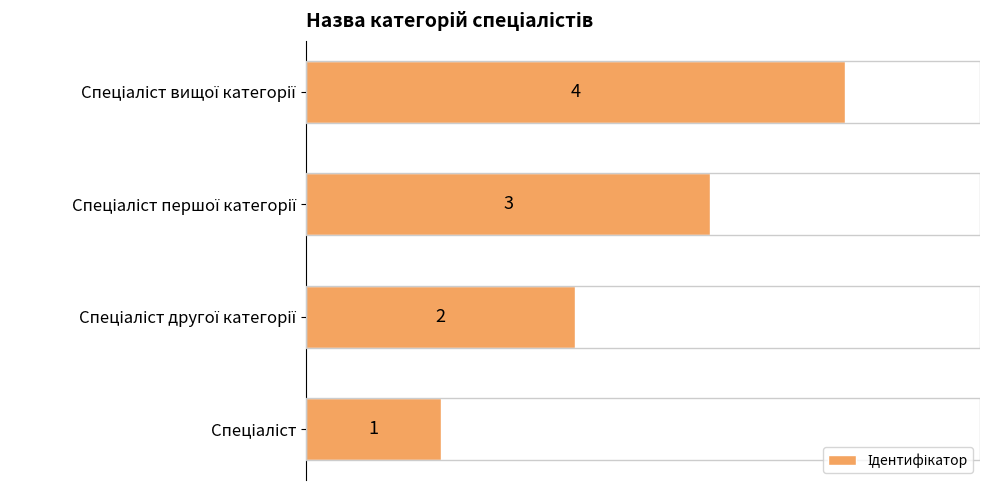

Are the bars grouped side by side (vs. stacked)?

No